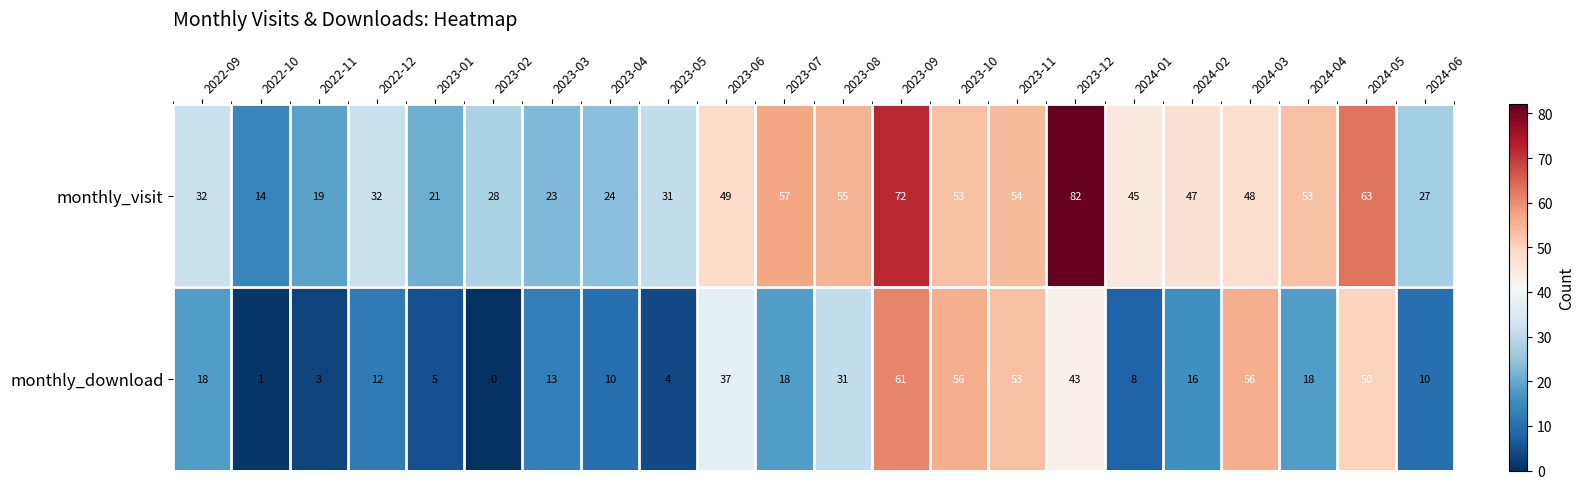

At which label does monthly_visit reach its minimum?

2022-10